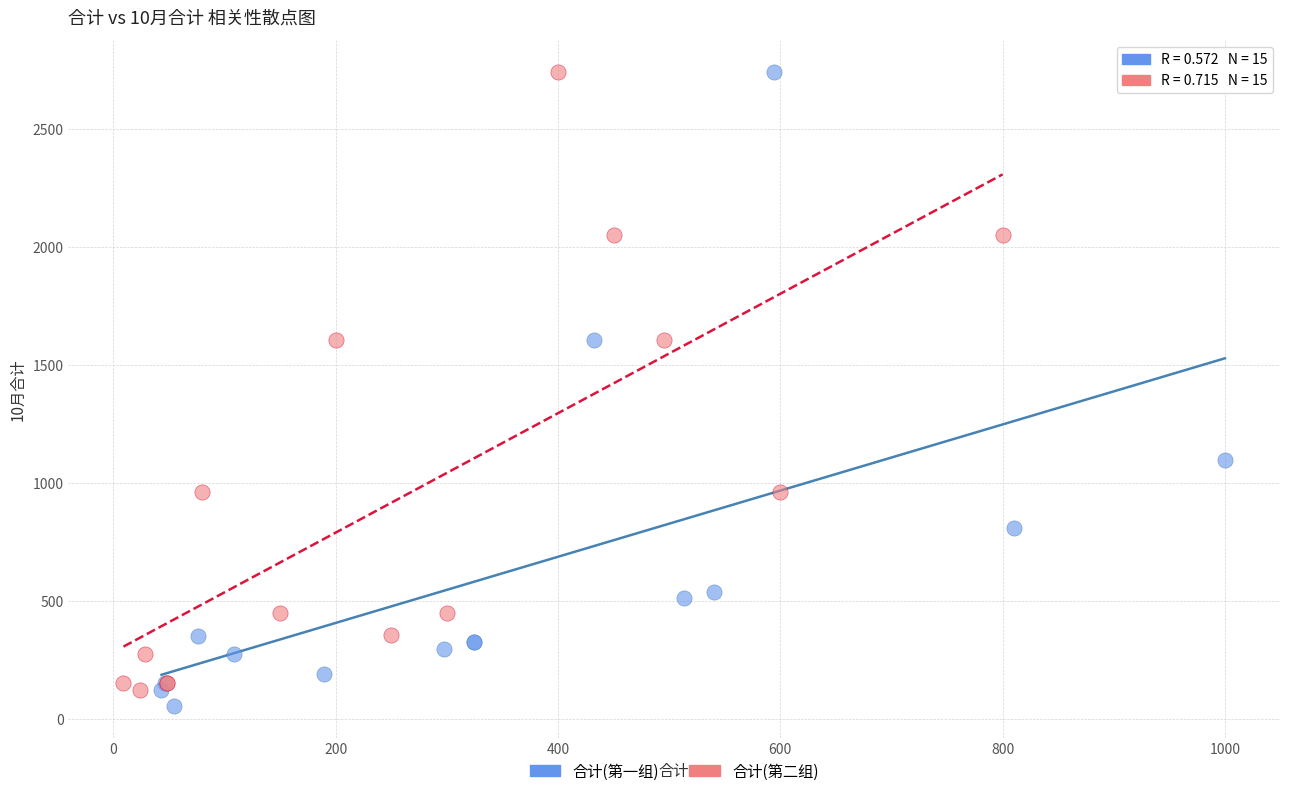

Which series has the largest Y range (max minus min)?

合计(第一组)